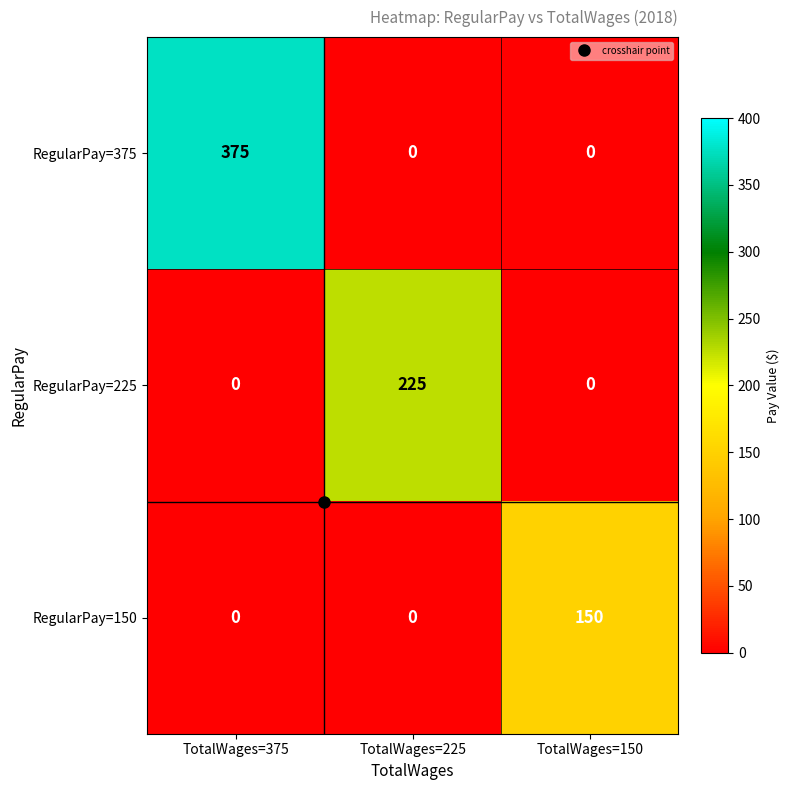

At which category is the sum across all series the highest?

TotalWages=375